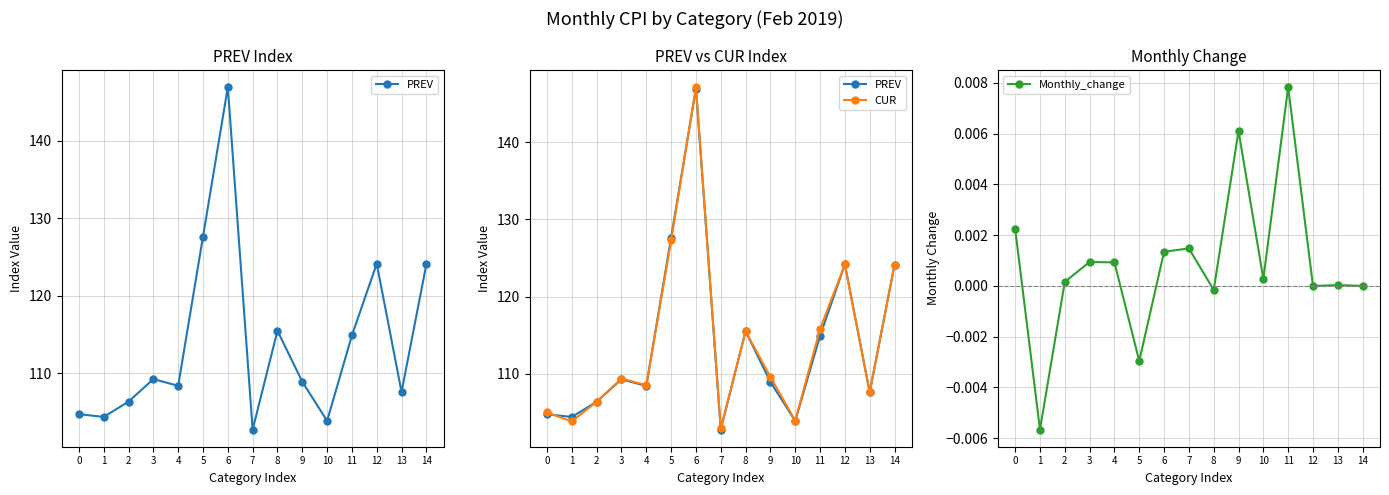

Which series has the largest total across all categories?

CUR